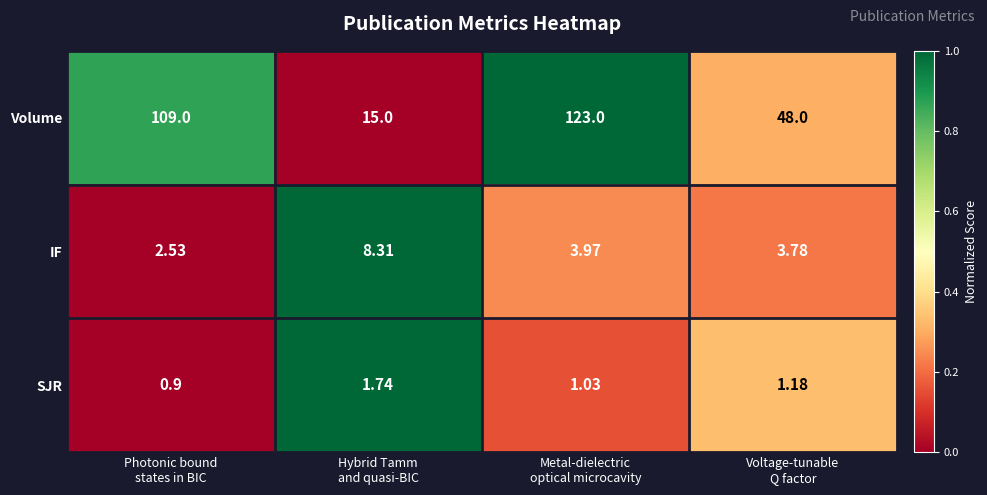

Which series has the widest spread of values?

Volume